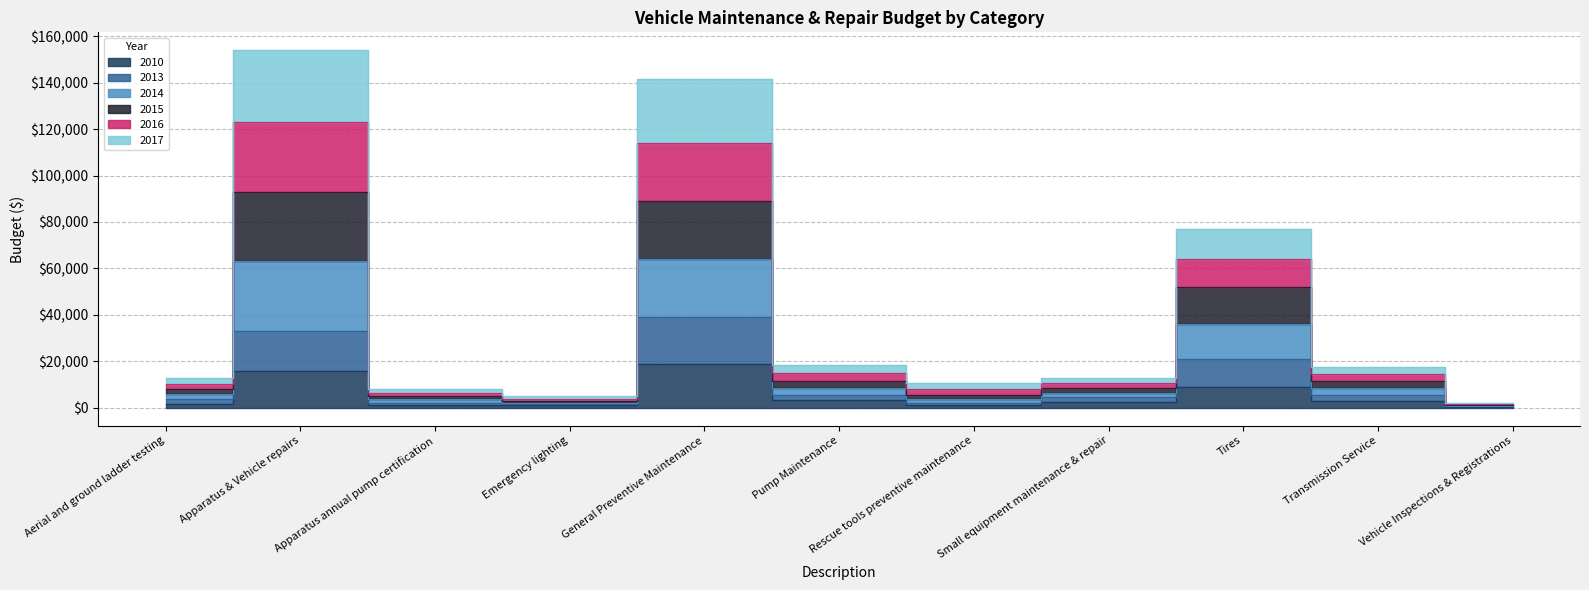

Is it true that 2014 equals 7781 at Emergency lighting?

False